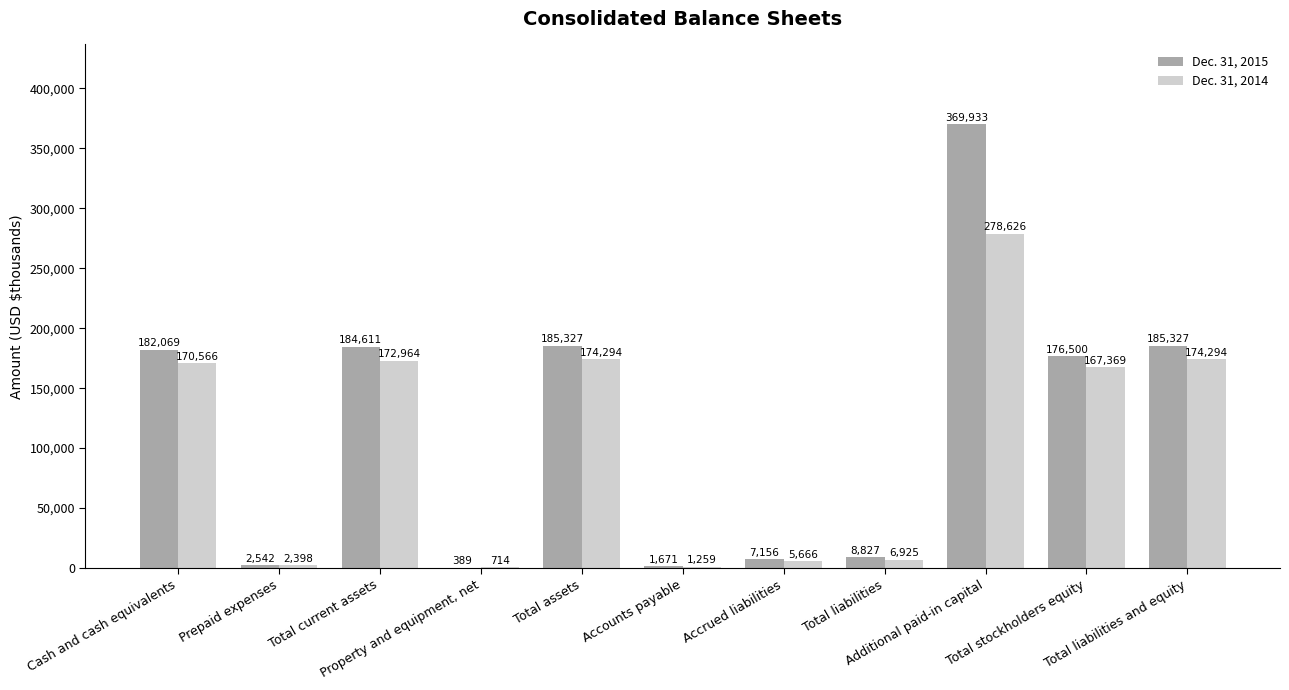

At which category is the sum across all series the highest?

Additional paid-in capital